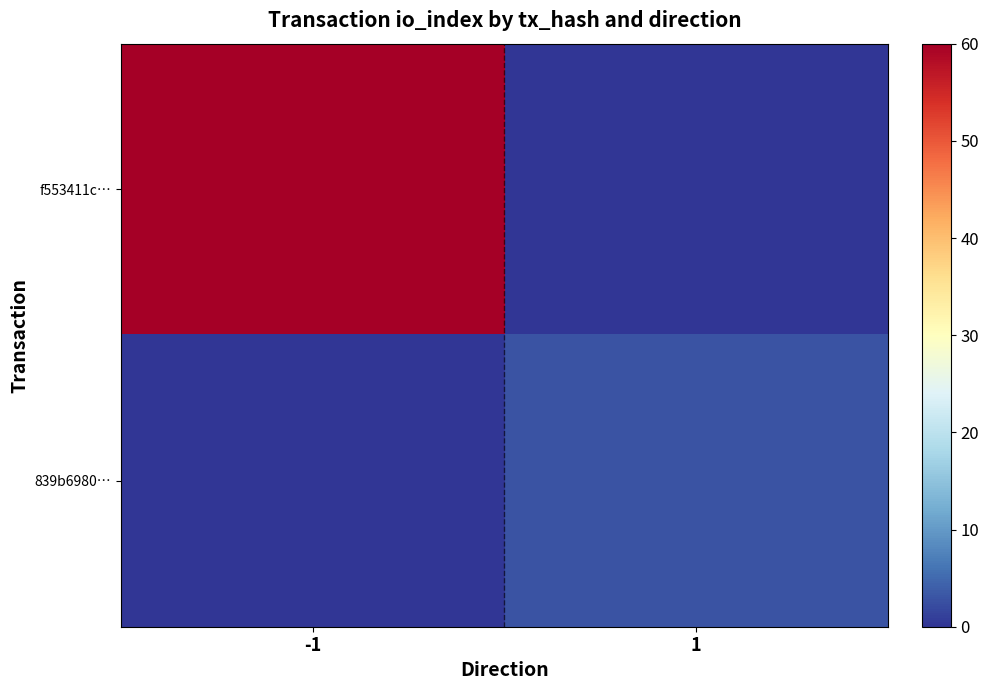

Reading left to right, transcribe all the data shown in this chart.

f553411c…: -1=60	1=0
839b6980…: -1=0	1=3